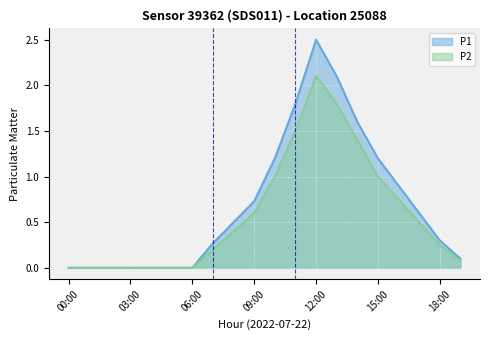

Is it true that P1 equals 0.3 at 07:00?

True